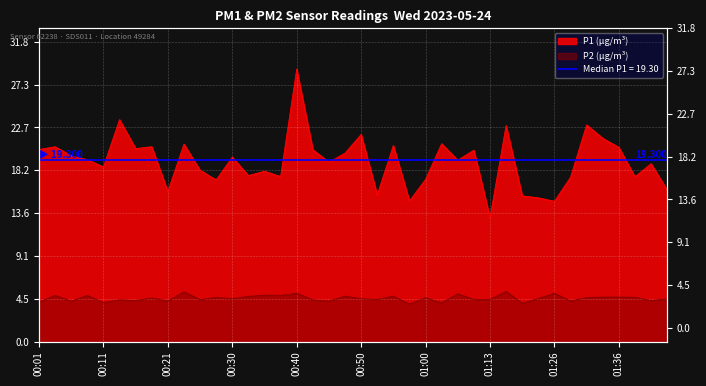

The value of P1 at 01:02 is 21.0. True or false?

True